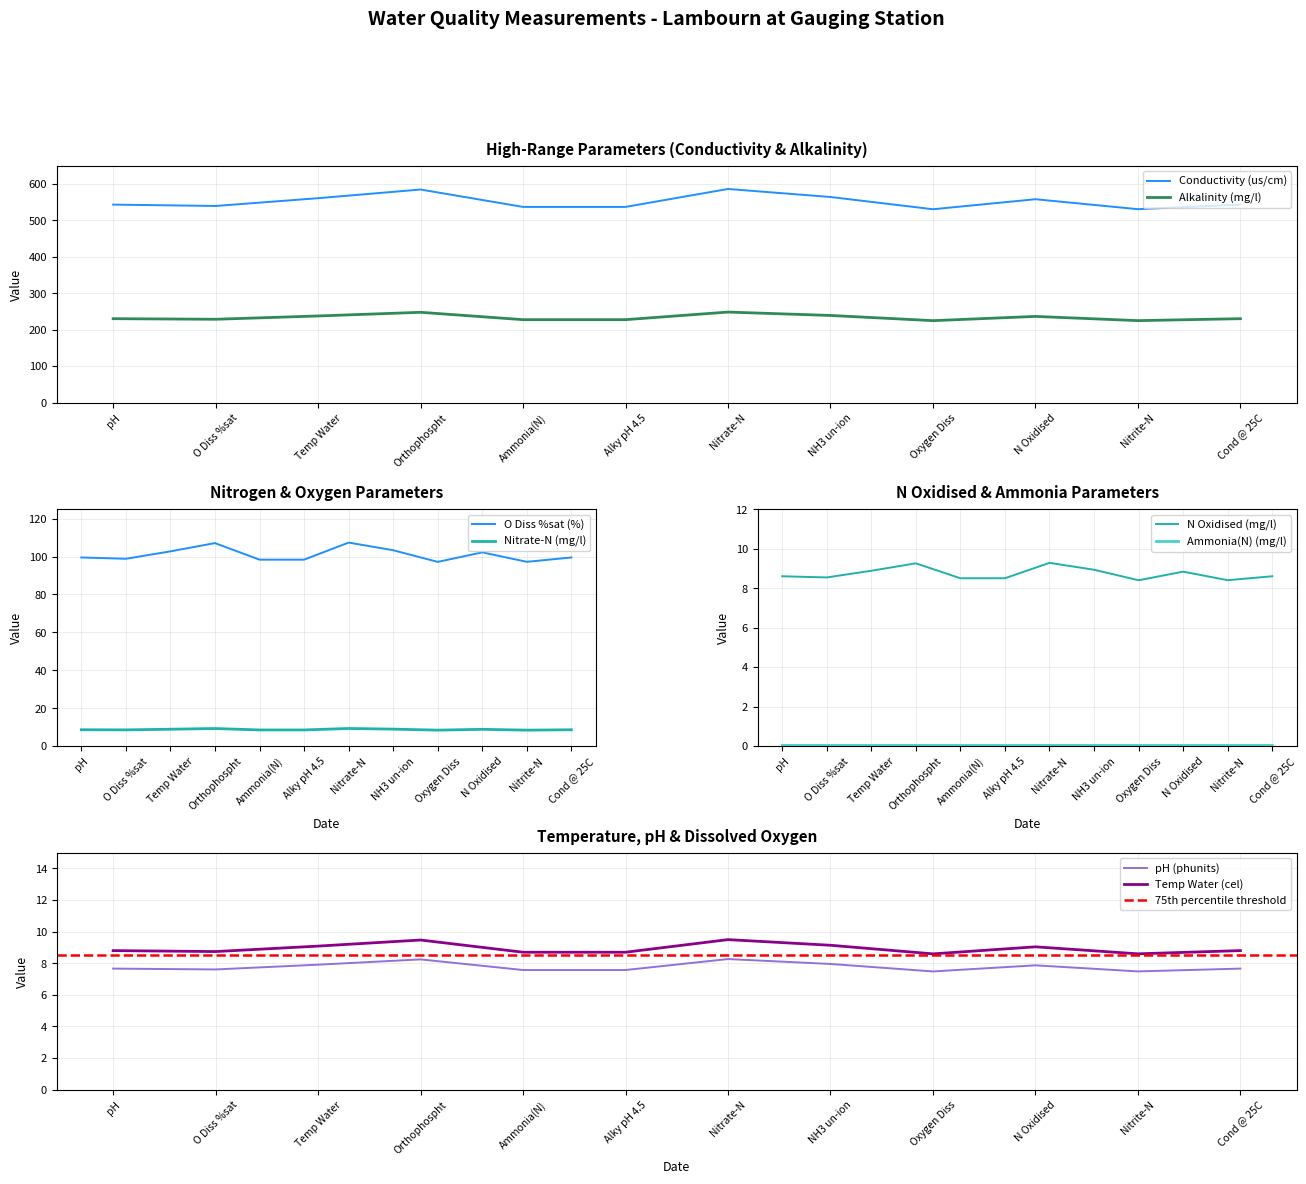

The Conductivity (us/cm) series shows 833.0 at Cond @ 25C. True or false?

False